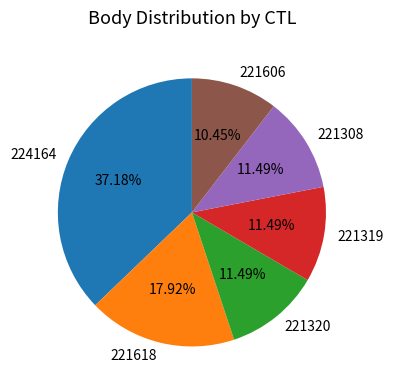

True or false: 221308 accounts for 11% of the total.

True